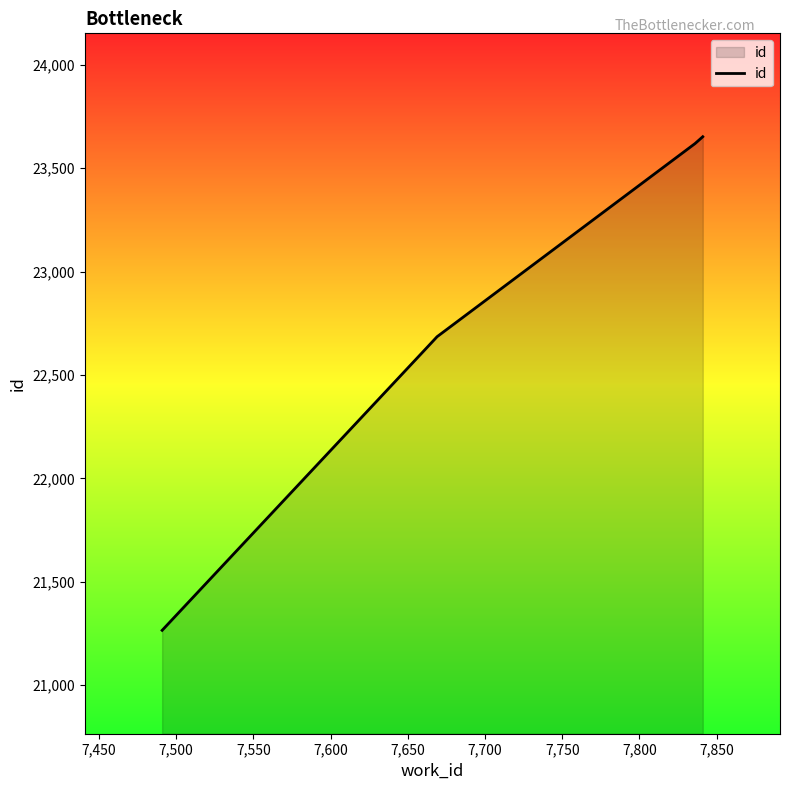

What is the minimum value shown in the chart?

21265